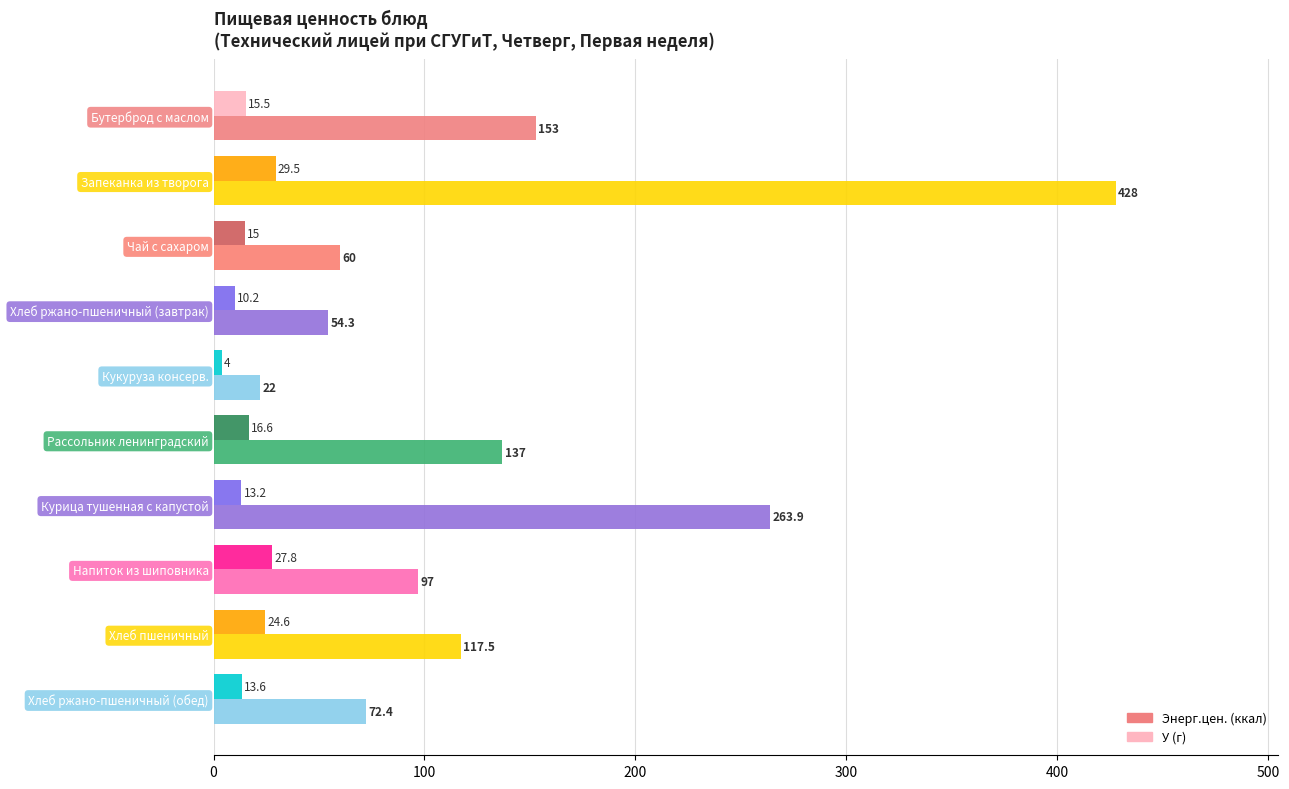

Which category has the lowest value in the Энерг.цен. (ккал) series?

Кукуруза консерв.